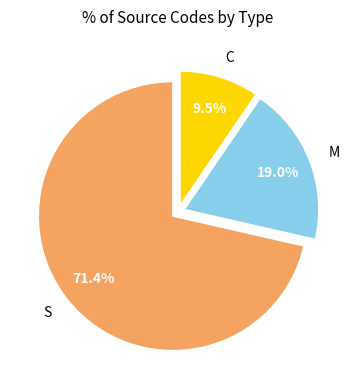

True or false: S accounts for 65% of the total.

False